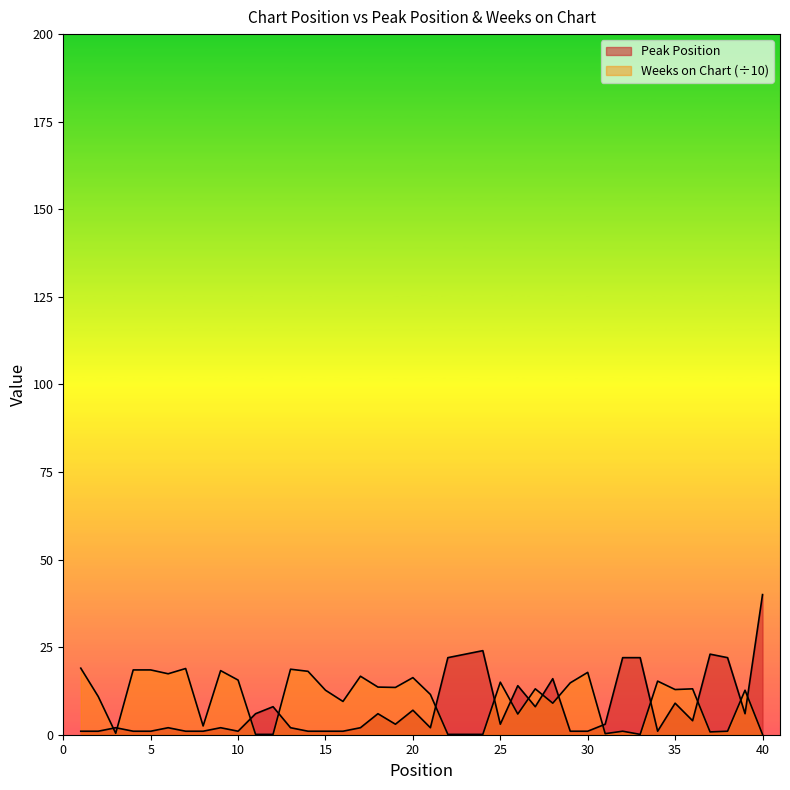

Reading left to right, extract all data points from this chart.

Peak Position: 1.0	1.0	2.0	1.0	1.0	2.0	1.0	1.0	2.0	1.0	6.0	8.0	2.0	1.0	1.0	1.0	2.0	6.0	3.0	7.0	2.0	22.0	23.0	24.0	3.0	14.0	8.0	16.0	1.0	1.0	3.0	22.0	22.0	1.0	9.0	4.0	23.0	22.0	6.0	40.0
Weeks on Chart: 19.0	10.9	0.4	18.5	18.5	17.4	18.9	2.5	18.3	15.6	0.1	0.1	18.7	18.1	12.7	9.5	16.7	13.6	13.5	16.3	11.5	0.1	0.1	0.1	15.0	5.9	13.1	9.0	14.8	17.8	0.3	1.0	0.1	15.3	12.9	13.1	0.8	1.0	12.7	0.1